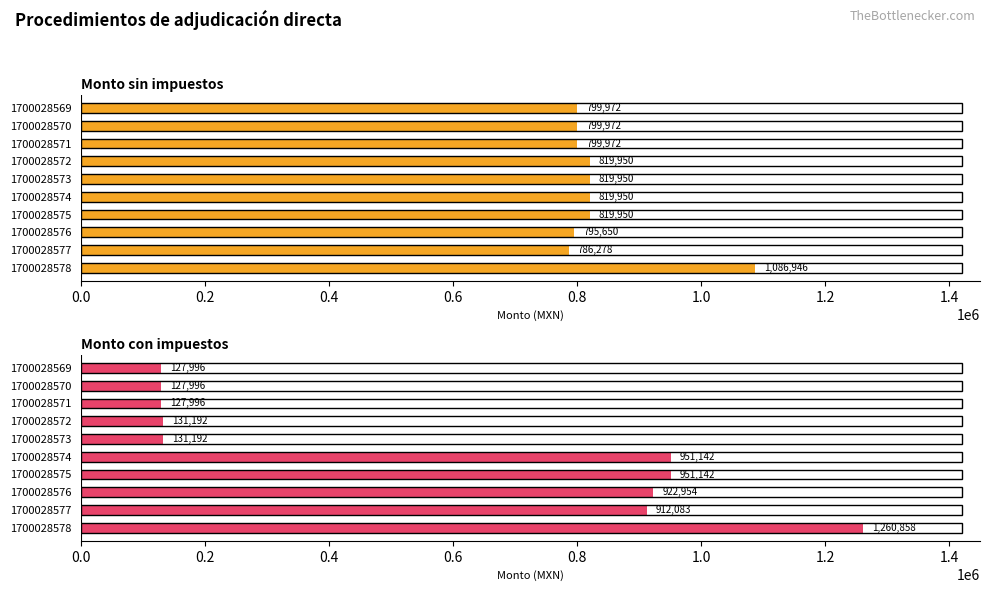

Reading right to left, extract all data points from this chart.

Monto sin impuestos: 1086946.3	786278.4	795650.0	819950.0	819950.0	819950.0	819950.0	799972.0	799972.0	799972.0
Monto con impuestos: 1260857.8	912083.0	922954.0	951142.0	951142.0	131192.0	131192.0	127995.5	127995.5	127995.5